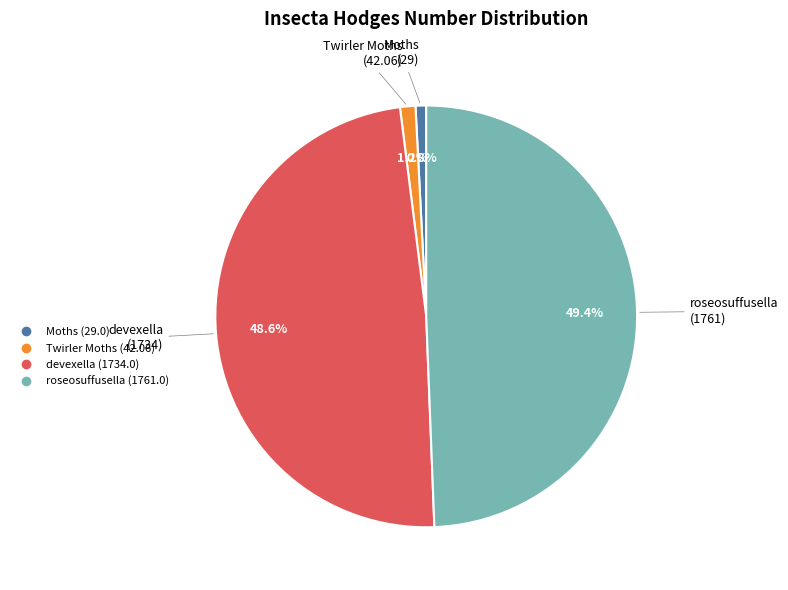

Is there any slice that represents more than half of the pie?

No